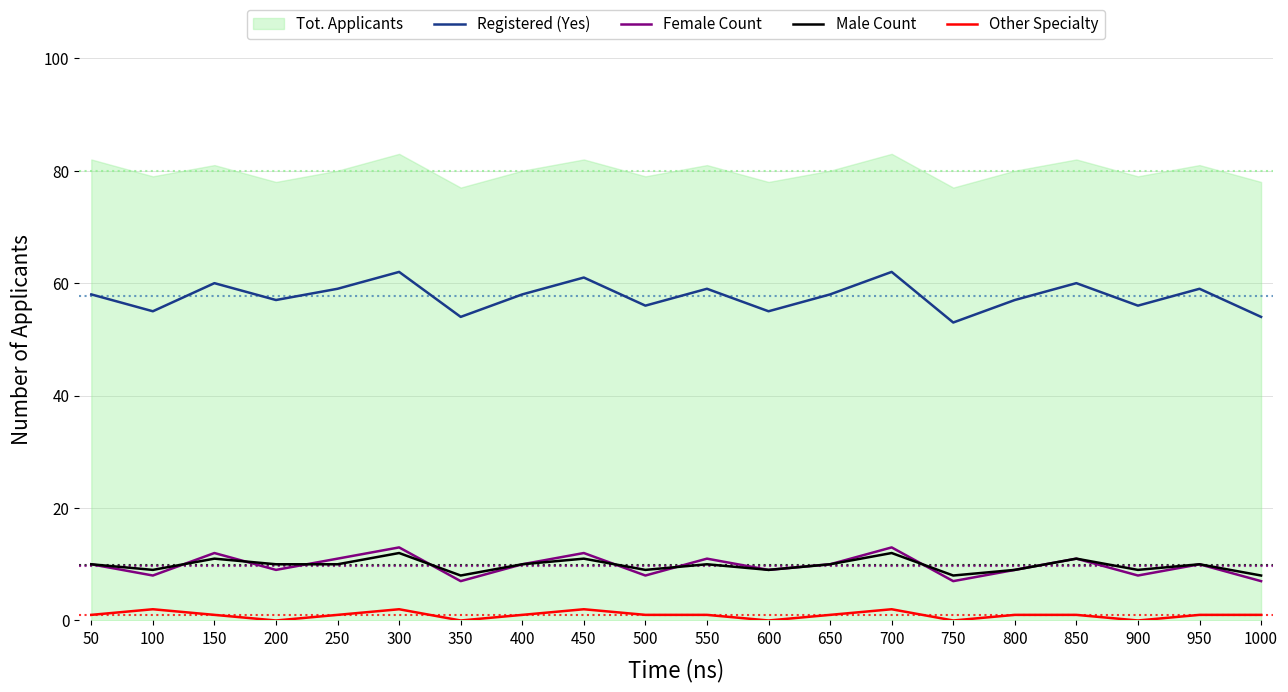

What is the difference between the maximum and minimum values in the Registered (Yes) series?

9